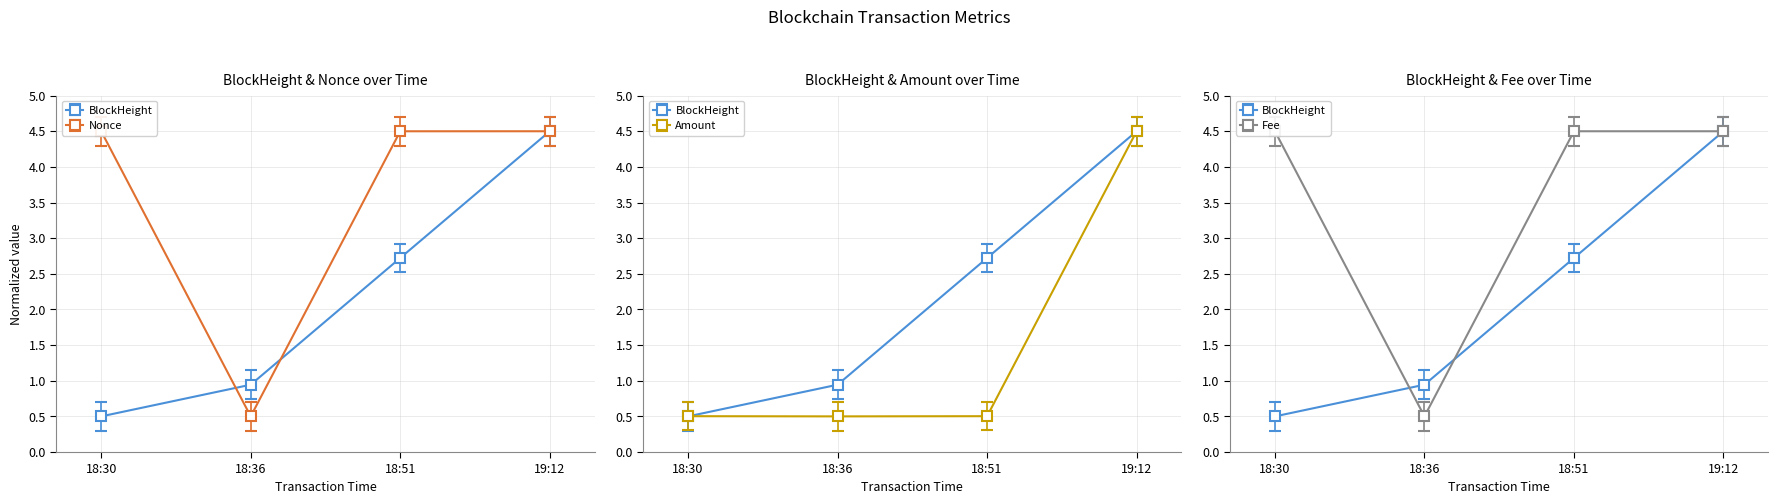

How many data points does each series have?

4